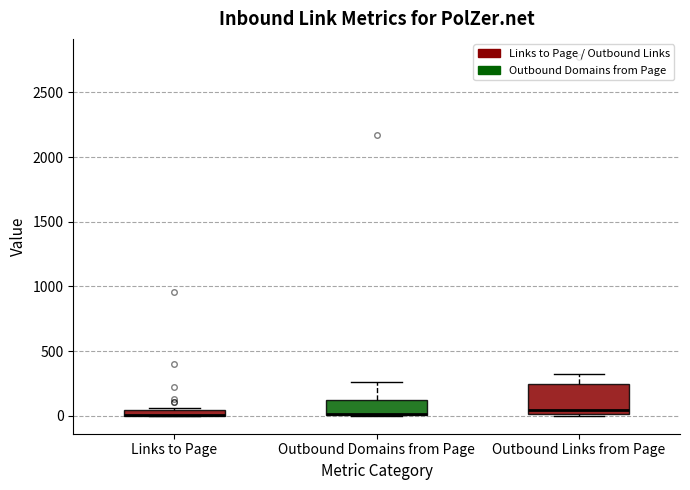

Comparing the boxes themselves (not the whiskers), which one is the tallest?

Outbound Links from Page